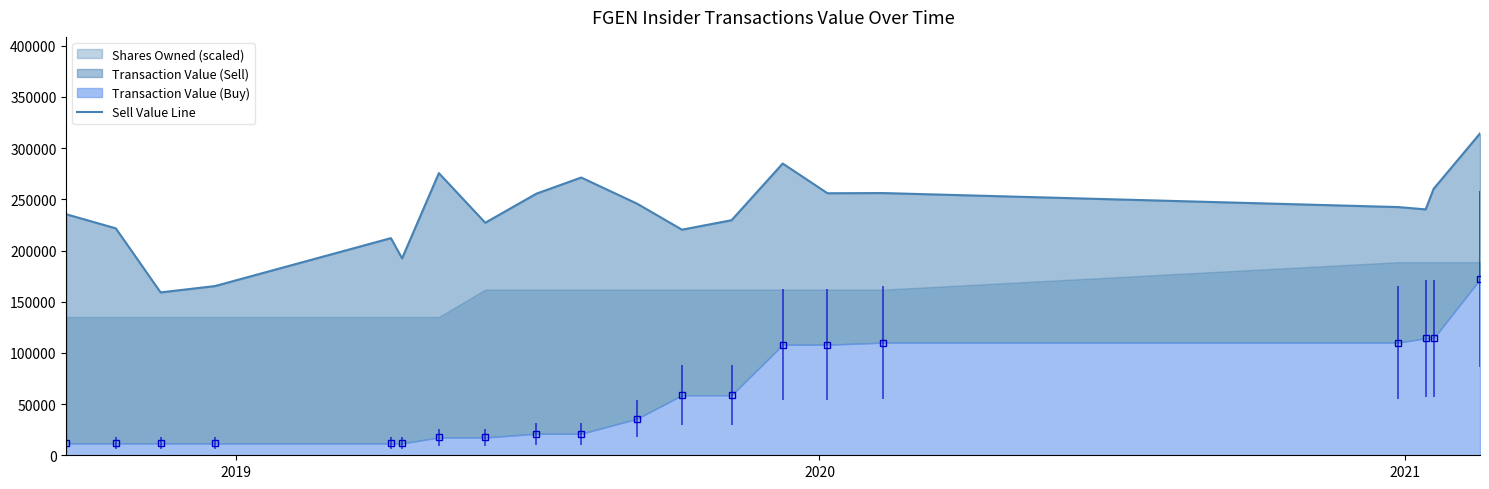

What is the maximum value shown in the chart?

314383